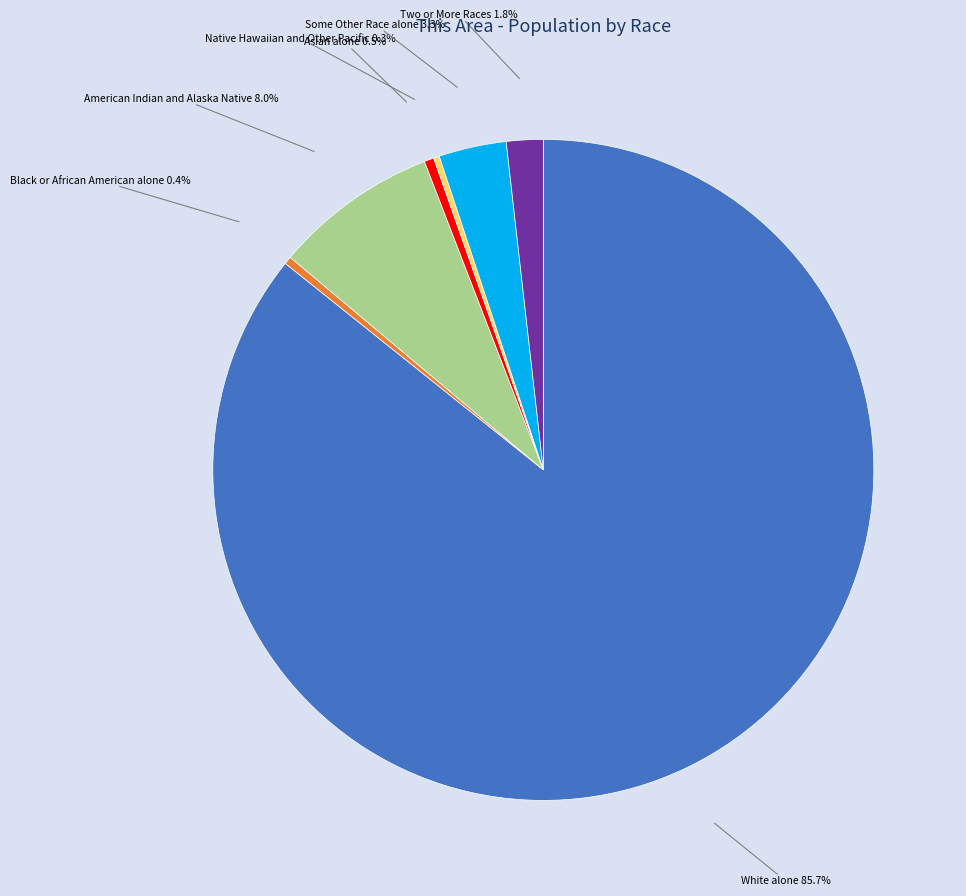

How many slices are in this pie chart?

7